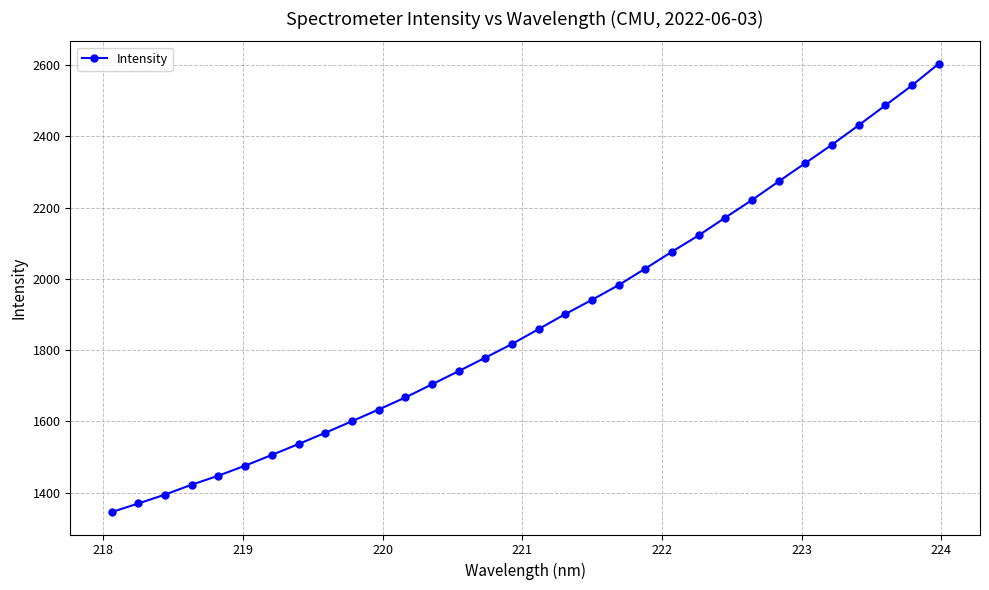

Does the chart display data point markers on the line(s)?

Yes